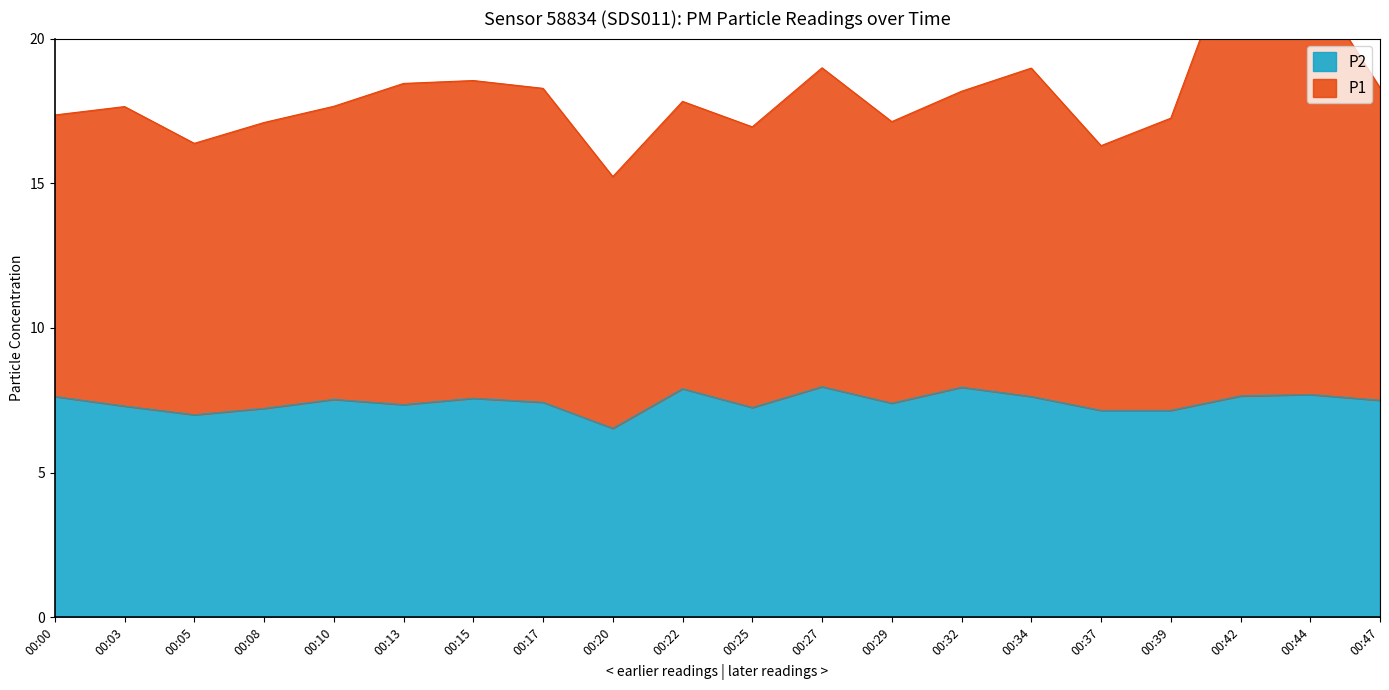

Is the value of P1 at 00:05 greater than the value of P2 at 00:17?

Yes